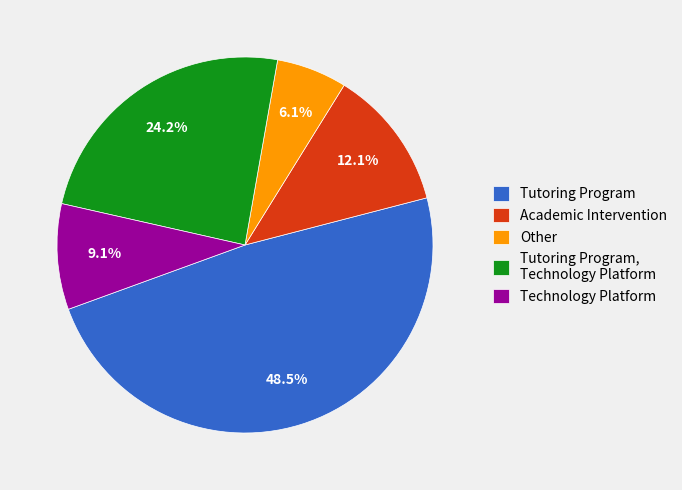

What percentage is the Tutoring Program, Technology Platform slice, to the nearest percent?

24%